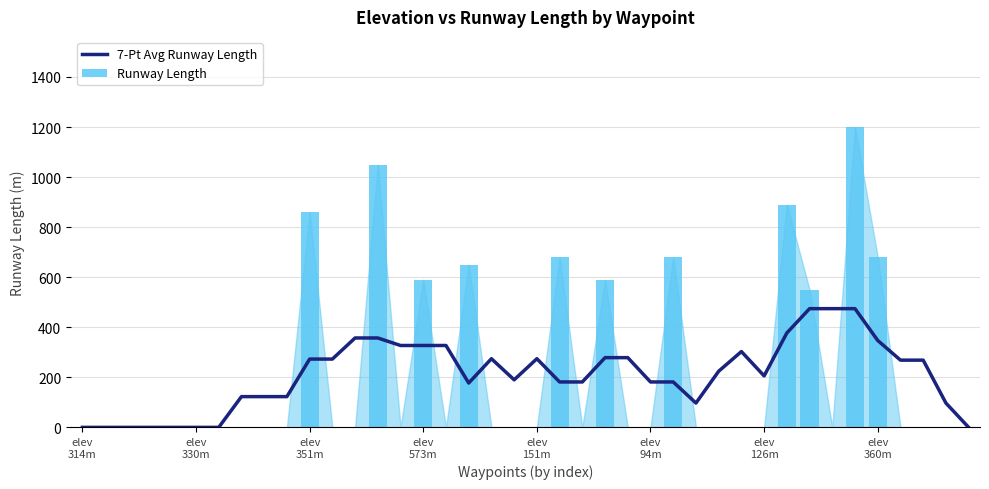

Which category has the lowest value across all series?

elev
314m